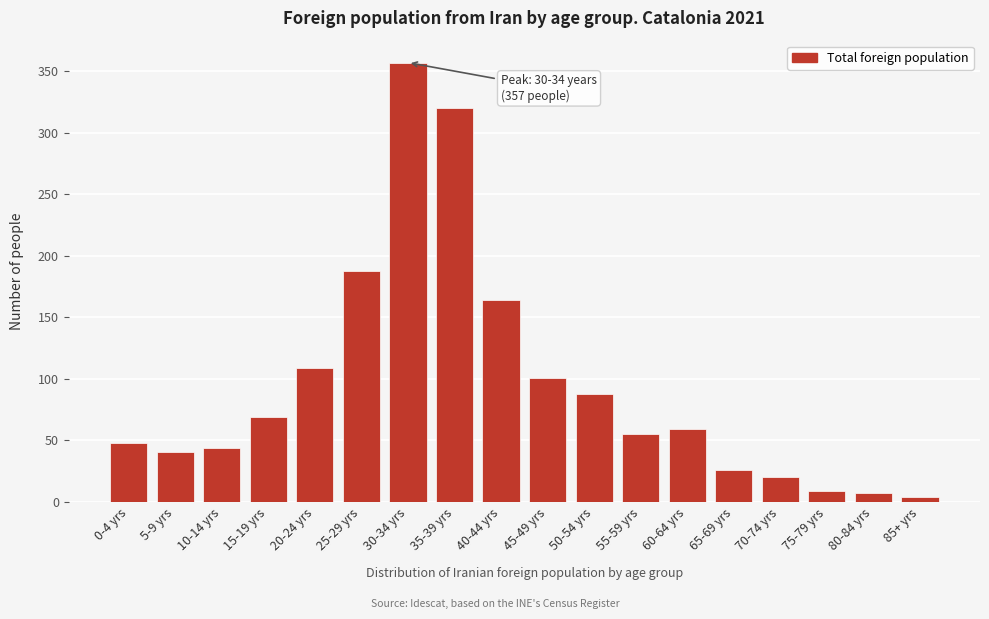

Reading left to right, extract all data points from this chart.

0-4 yrs=48	5-9 yrs=41	10-14 yrs=44	15-19 yrs=69	20-24 yrs=109	25-29 yrs=188	30-34 yrs=357	35-39 yrs=320	40-44 yrs=164	45-49 yrs=101	50-54 yrs=88	55-59 yrs=55	60-64 yrs=59	65-69 yrs=26	70-74 yrs=20	75-79 yrs=9	80-84 yrs=7	85+ yrs=4